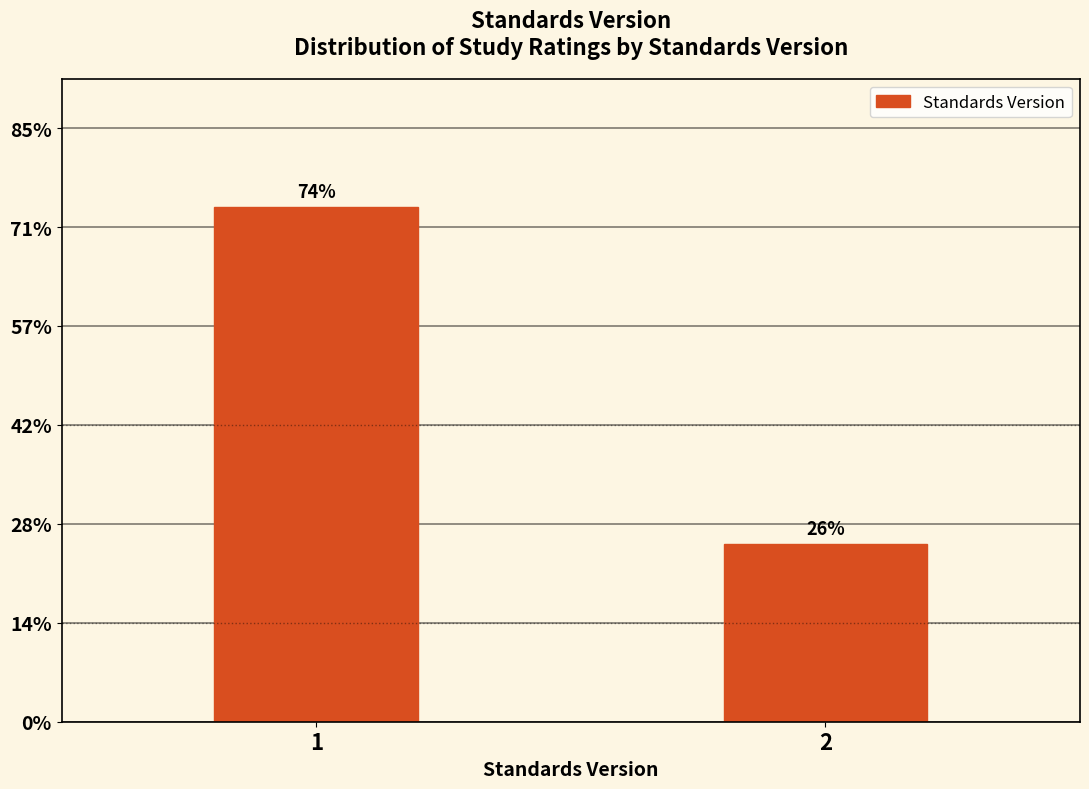

Are the bars horizontal?

No